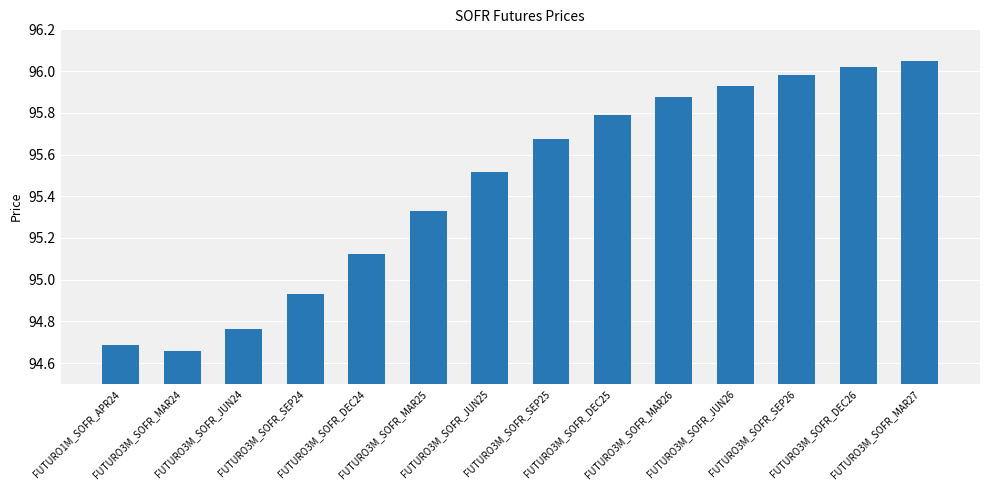

How many series are shown in this chart?

1